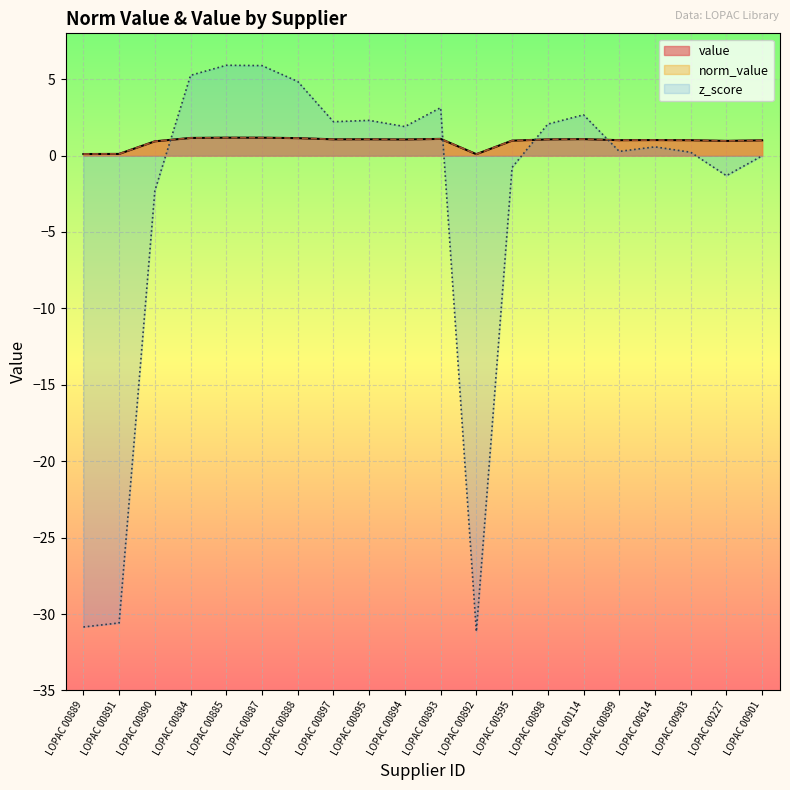

What value does the z_score series have at LOPAC 00888?

4.8